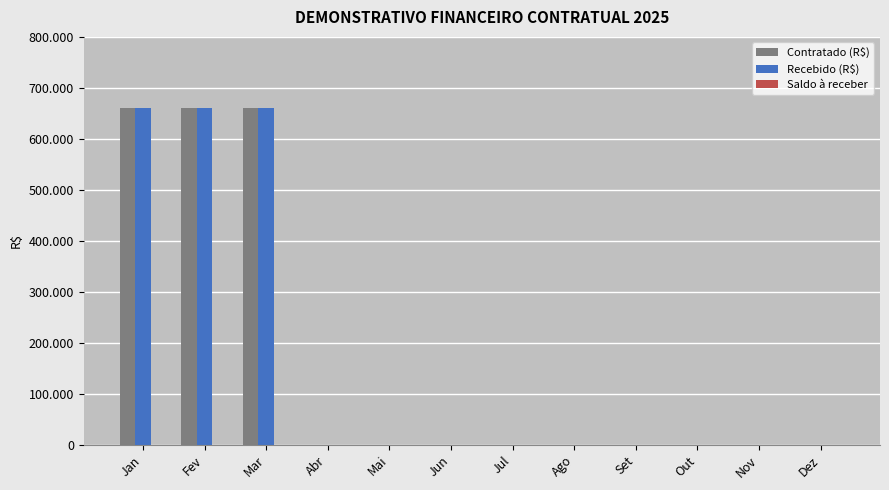

At which label is Recebido (R$) closest to 329863?

Abr